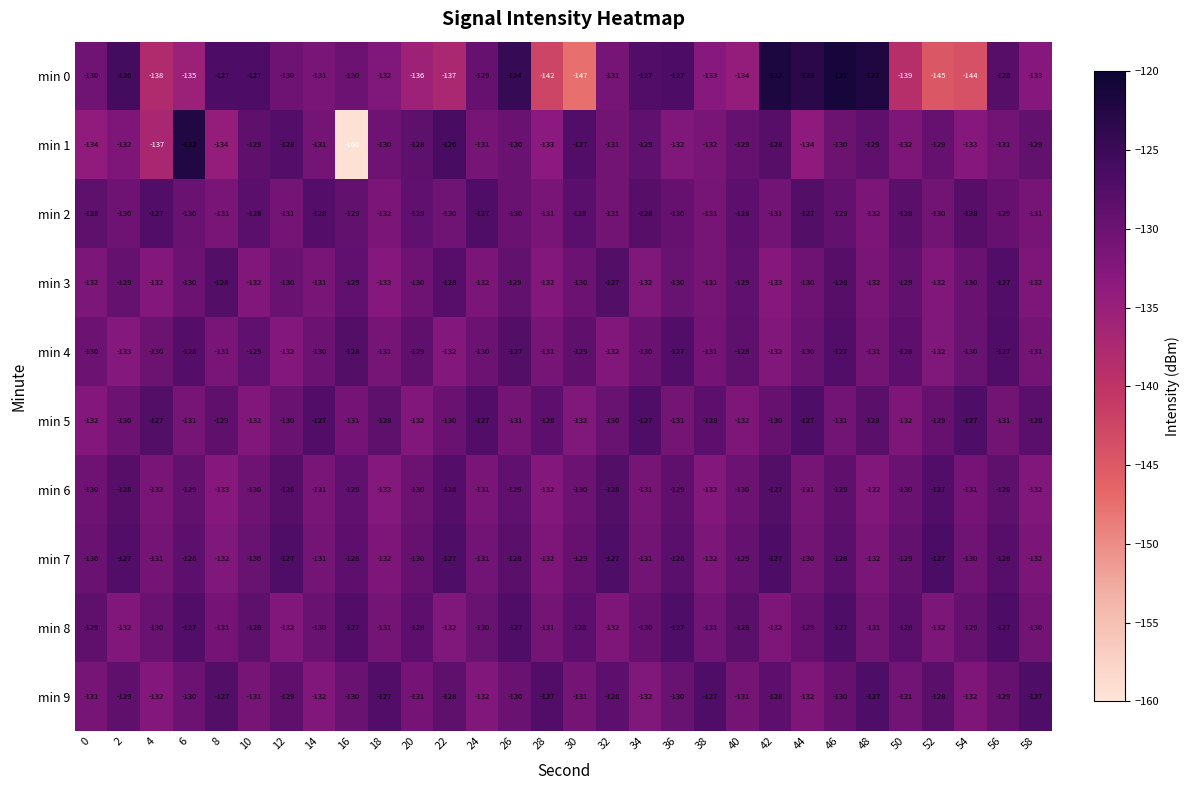

What is the difference between the highest and lowest values at 18?

6